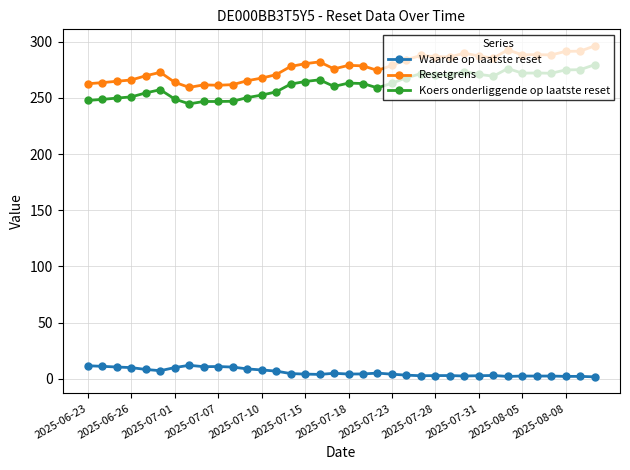

Count the number of categories in the chart.

36